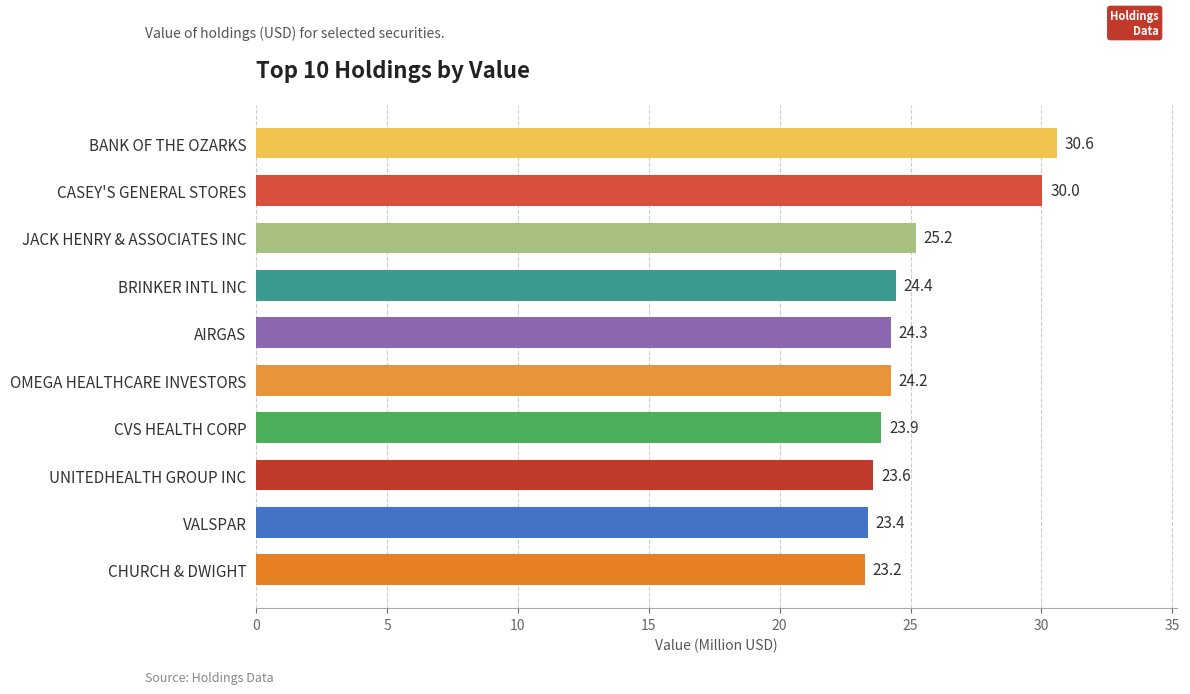

How many data points are above 24?

6